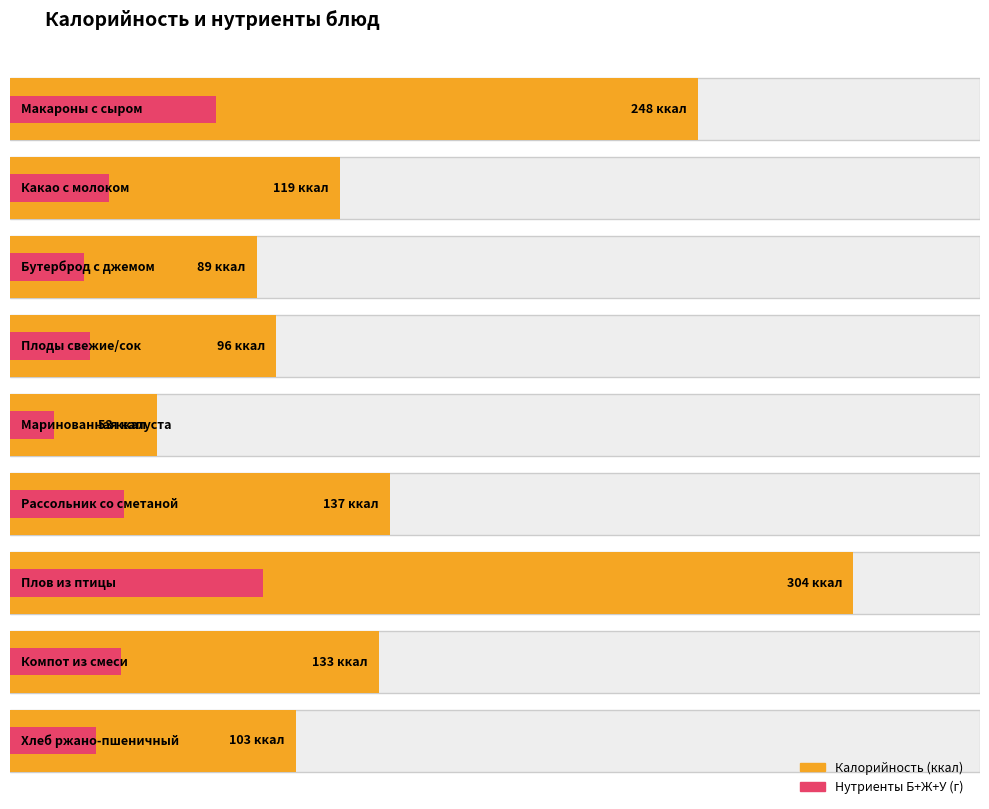

What is the label of the 6th bar from the left?

Рассольник со сметаной